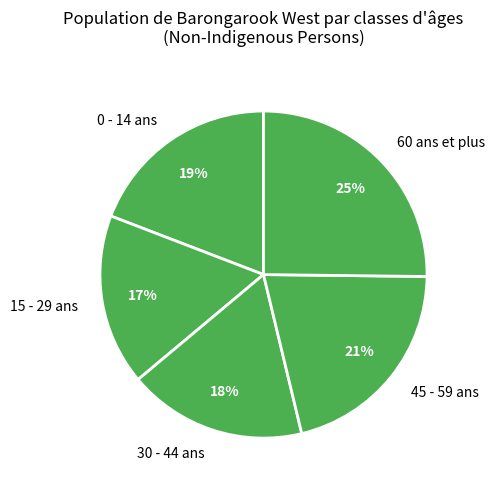

Is it true that 60 ans et plus is 34% of the pie?

False